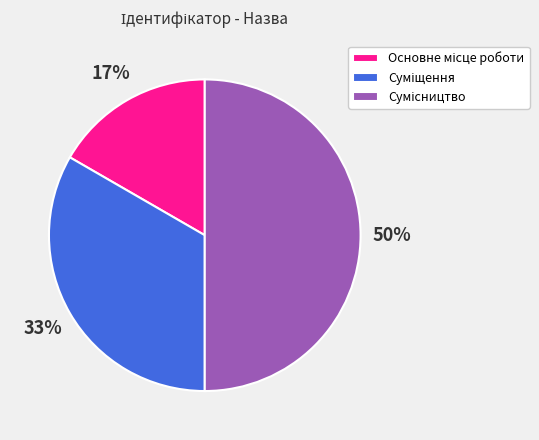

To the nearest percent, what is the average slice percentage?

33%